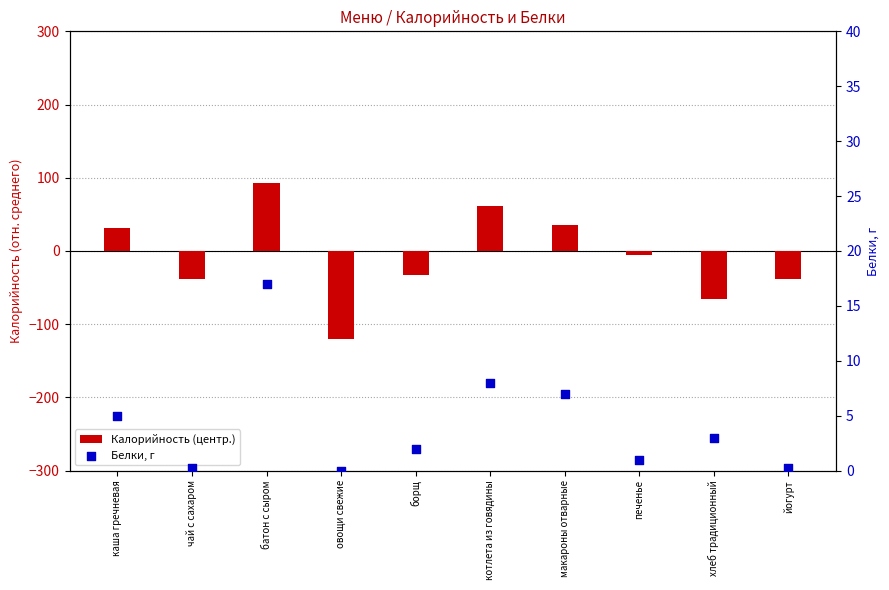

Which series has the largest total across all categories?

Белки, г